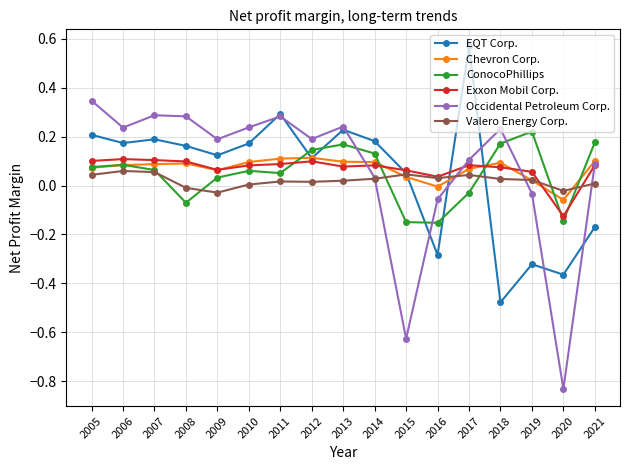

How many data points in Occidental Petroleum Corp. are less than 0?

4